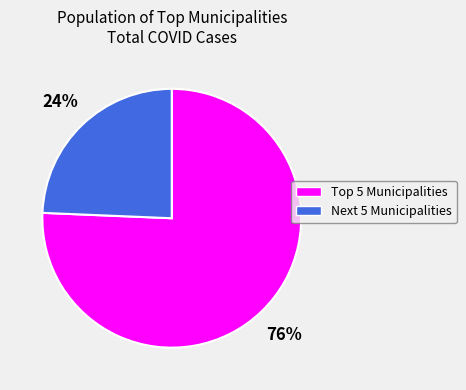

To the nearest percent, what portion does Next 5 Municipalities represent?

24%